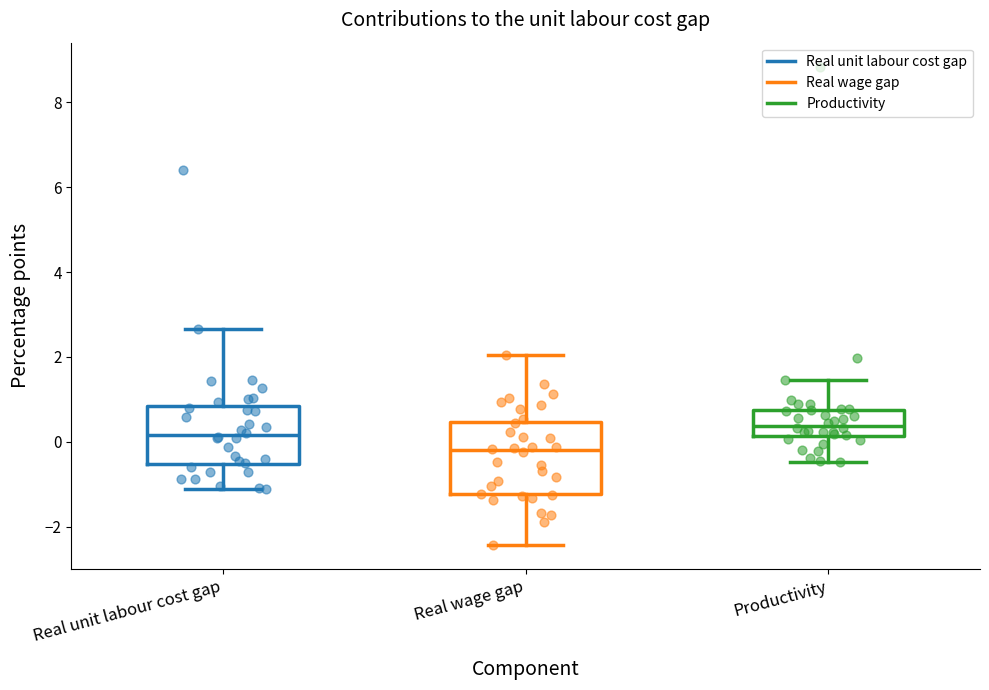

Which box's median line is the highest?

Productivity